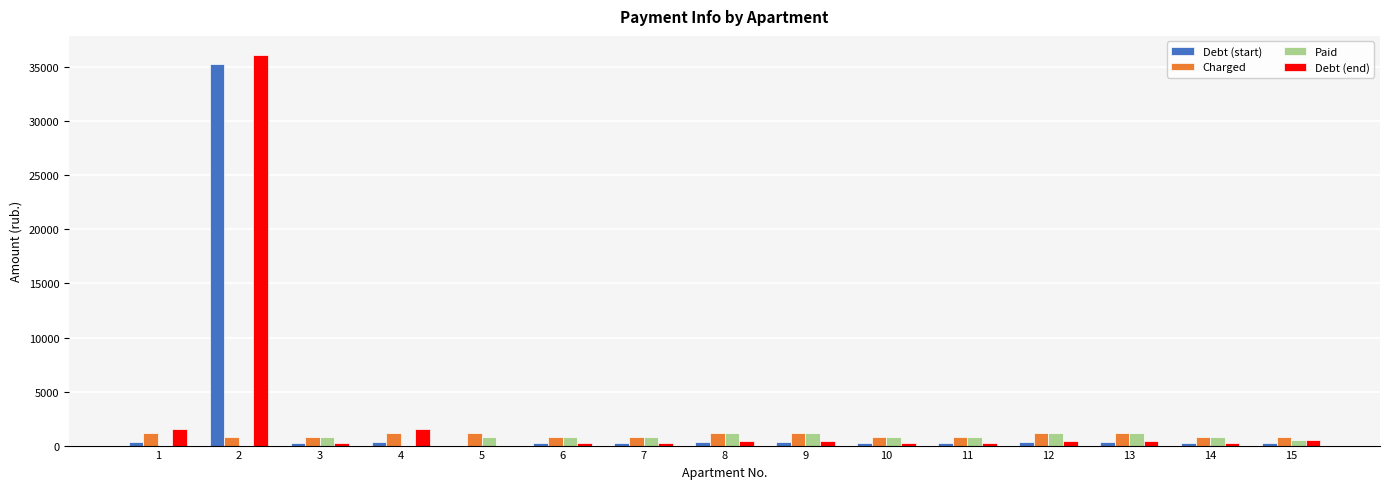

What is the highest value of the Charged series?

1207.9